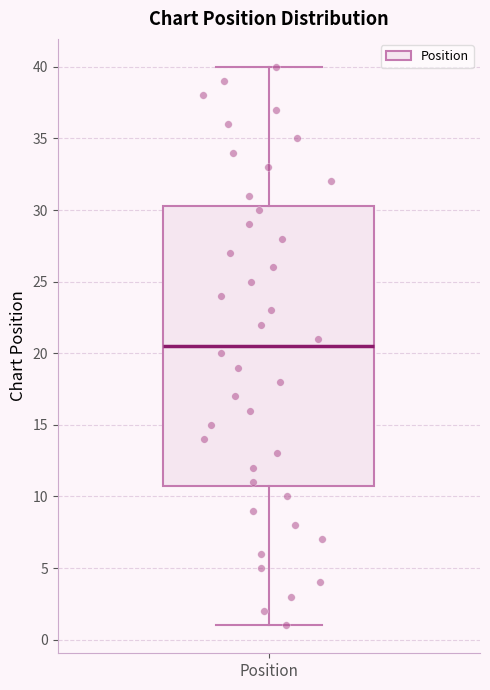

Read this box plot against the y-axis: the position of the median line, the range covered by the box, and the ends of both whiskers. The values are not printed on the chart, so give them approximately, as read against the axis.

median 20.5, box 11.0 to 30.5, whiskers 1.0 to 40.0